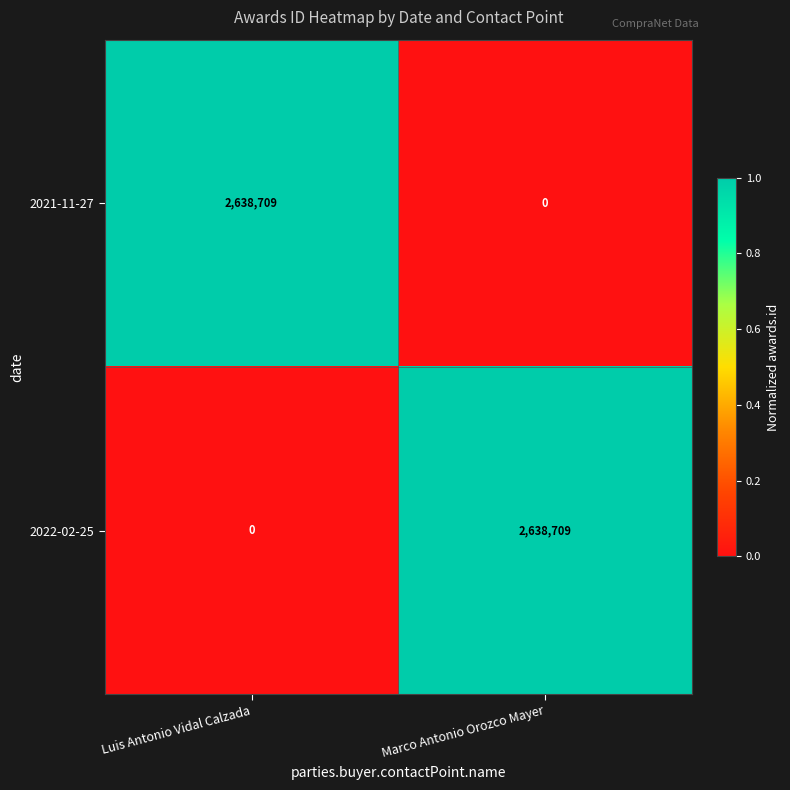

At Luis Antonio Vidal Calzada, list the series in order from largest to smallest.

2021-11-27, 2022-02-25